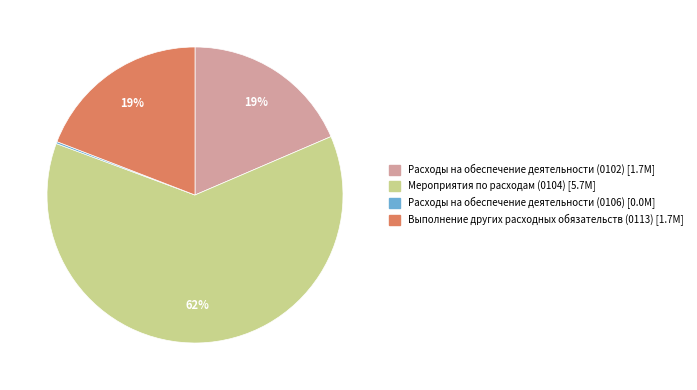

Is there any slice that represents more than half of the pie?

Yes